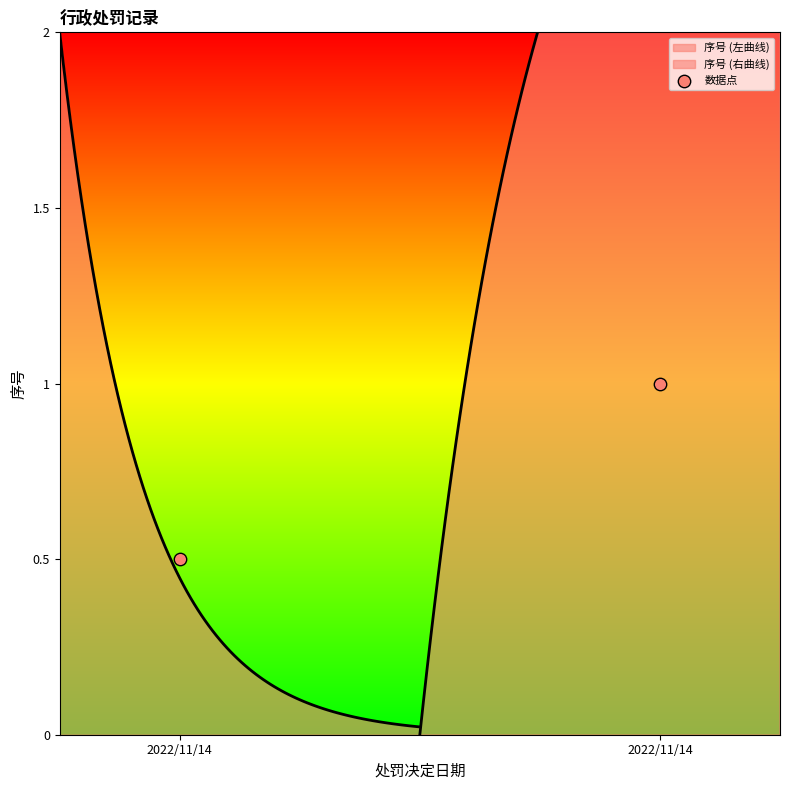

Which has a higher value, 2022/11/14 or 2022/11/14?

2022/11/14